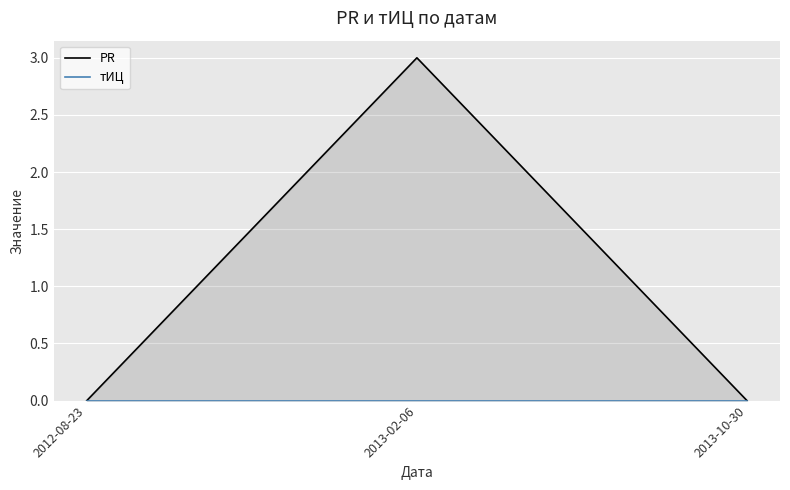

Which category has the highest value across all series?

2013-02-06